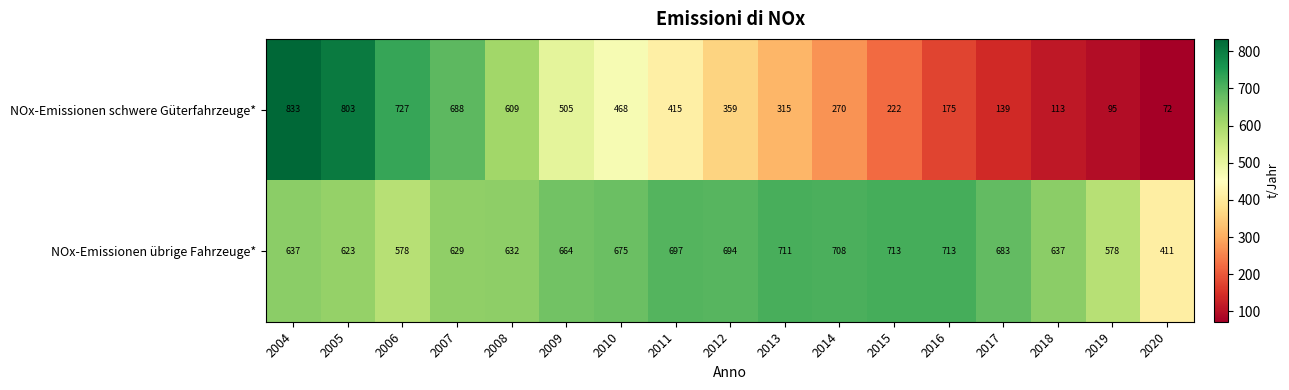

At which category does the chart reach its minimum across all series?

2020